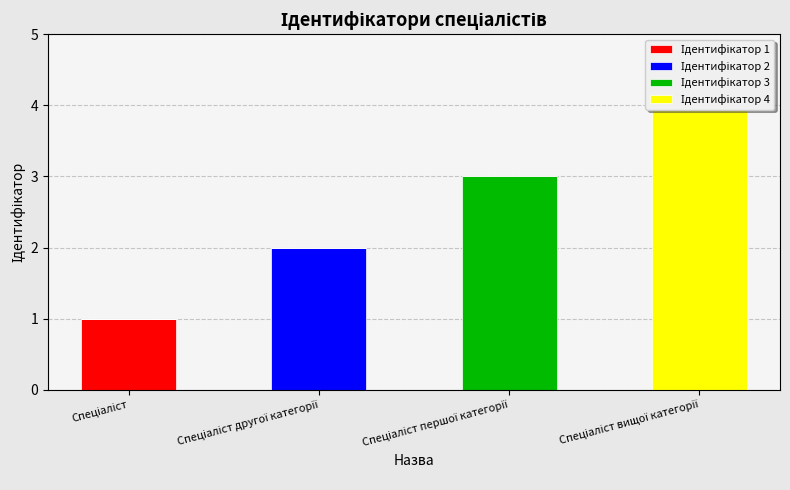

Which series has the largest total across all categories?

Ідентифікатор 4